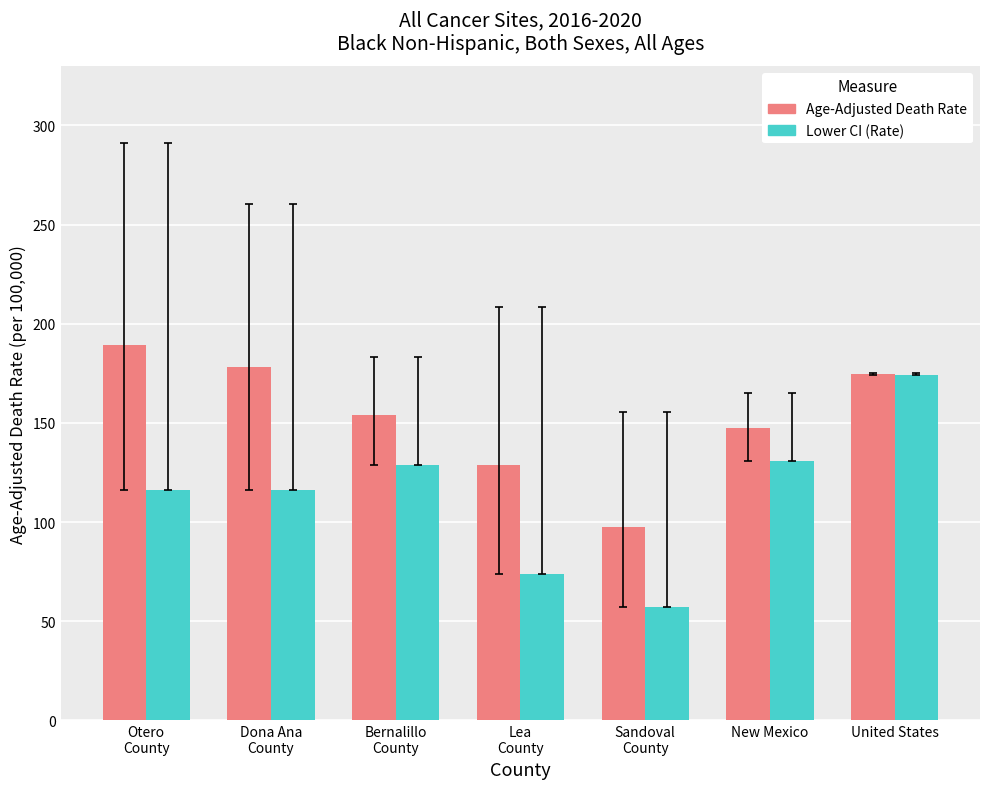

Read the Lower CI (Rate) value at Lea
County.

74.0